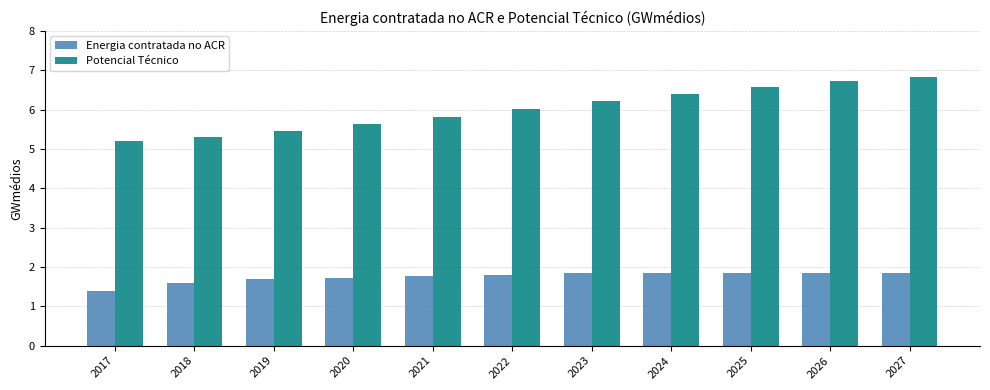

What is the difference between the highest and lowest values at 2017?

3.8